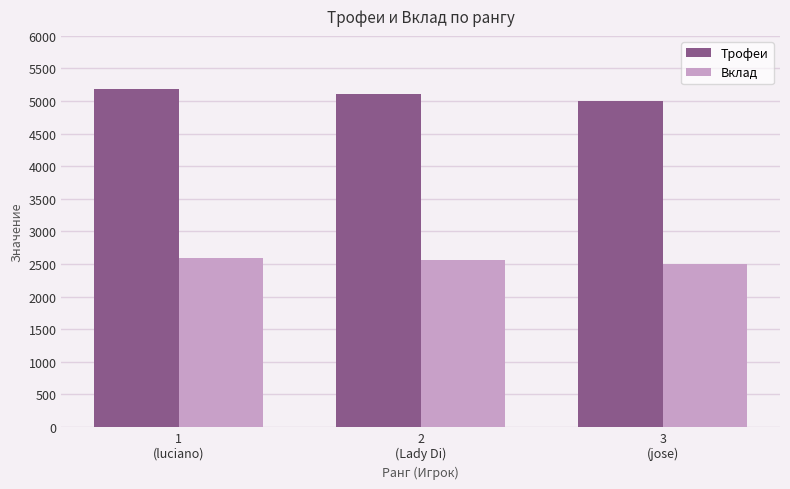

What is the sum of all Трофеи values?

15298